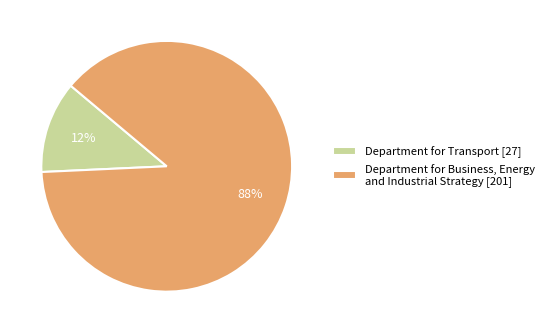

Rank the categories by value from highest to lowest.

Department for Business, Energy and Industrial Strategy, Department for Transport